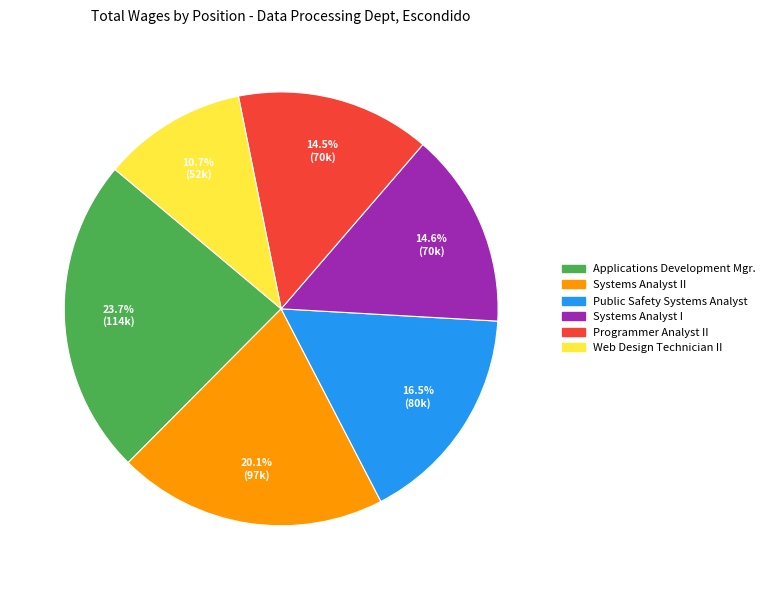

Is the sum of Systems Analyst II and Web Design Technician II greater than half?

No